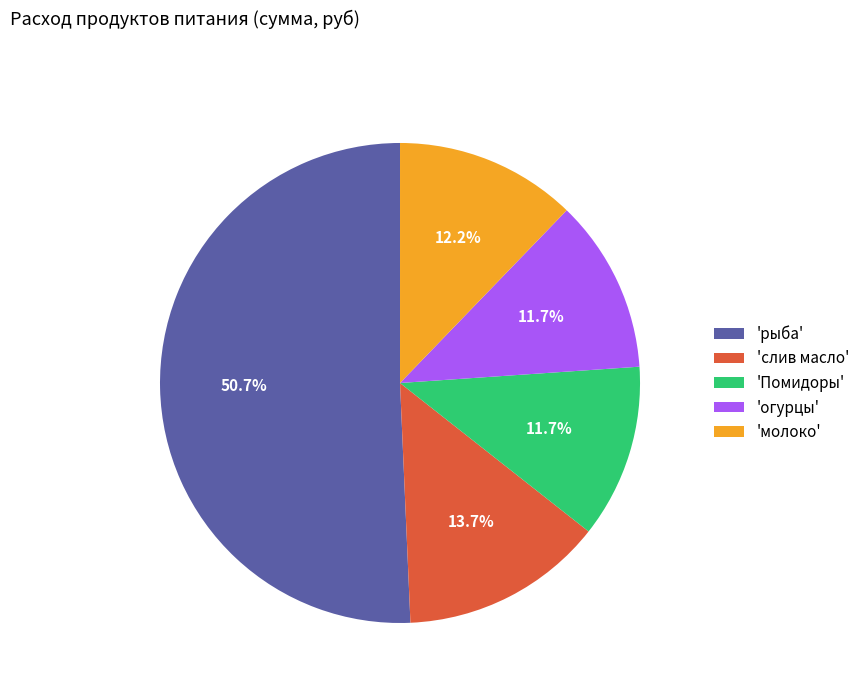

How many slices are in this pie chart?

5